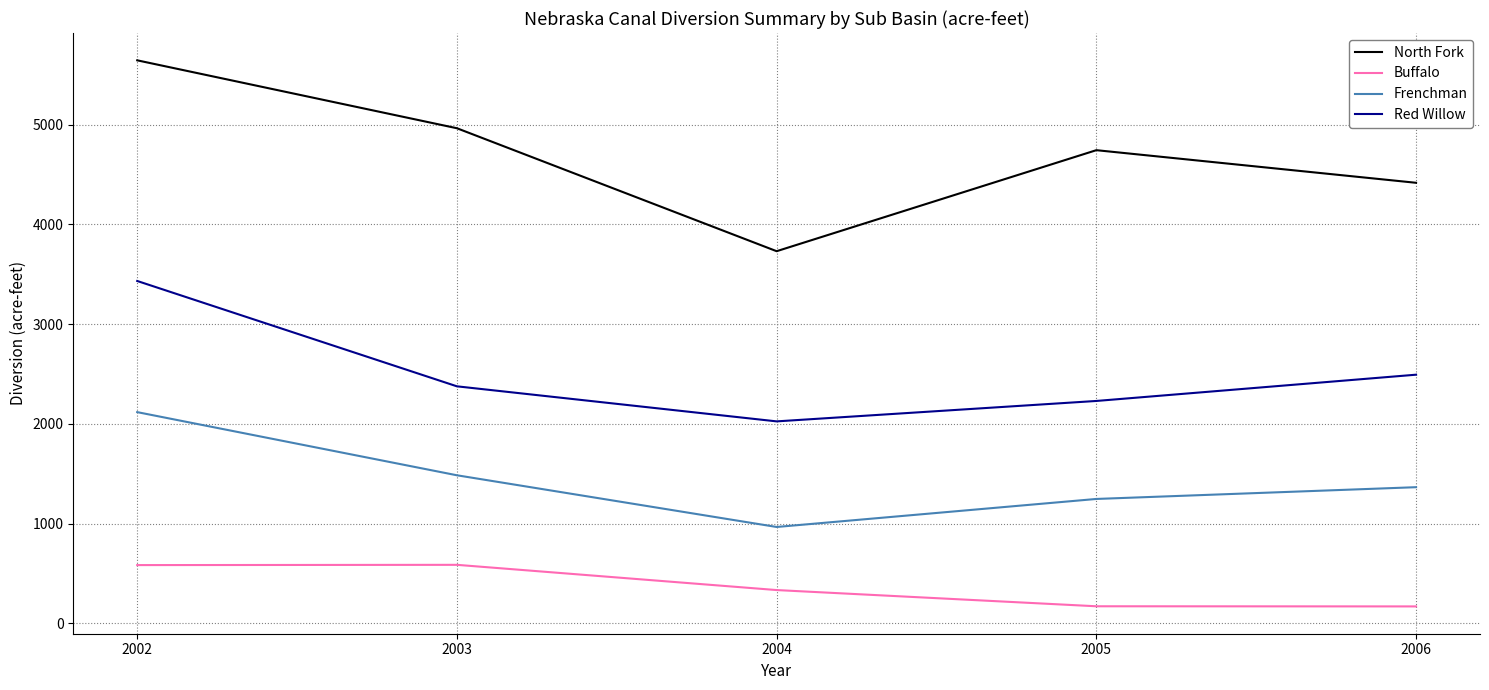

Where is the first local maximum for North Fork?

2005